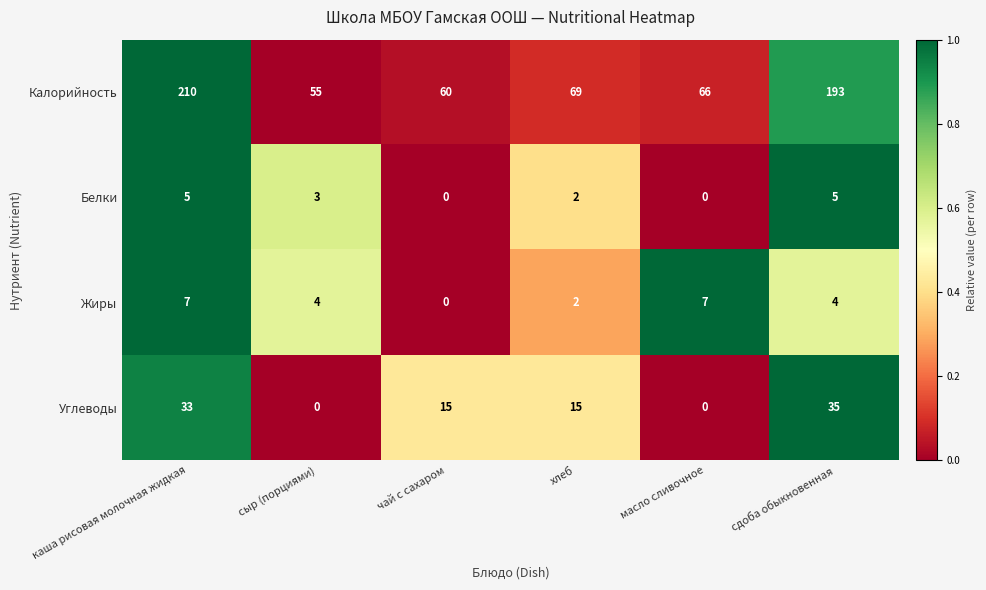

Where does the Белки series first go above 3?

каша рисовая молочная жидкая